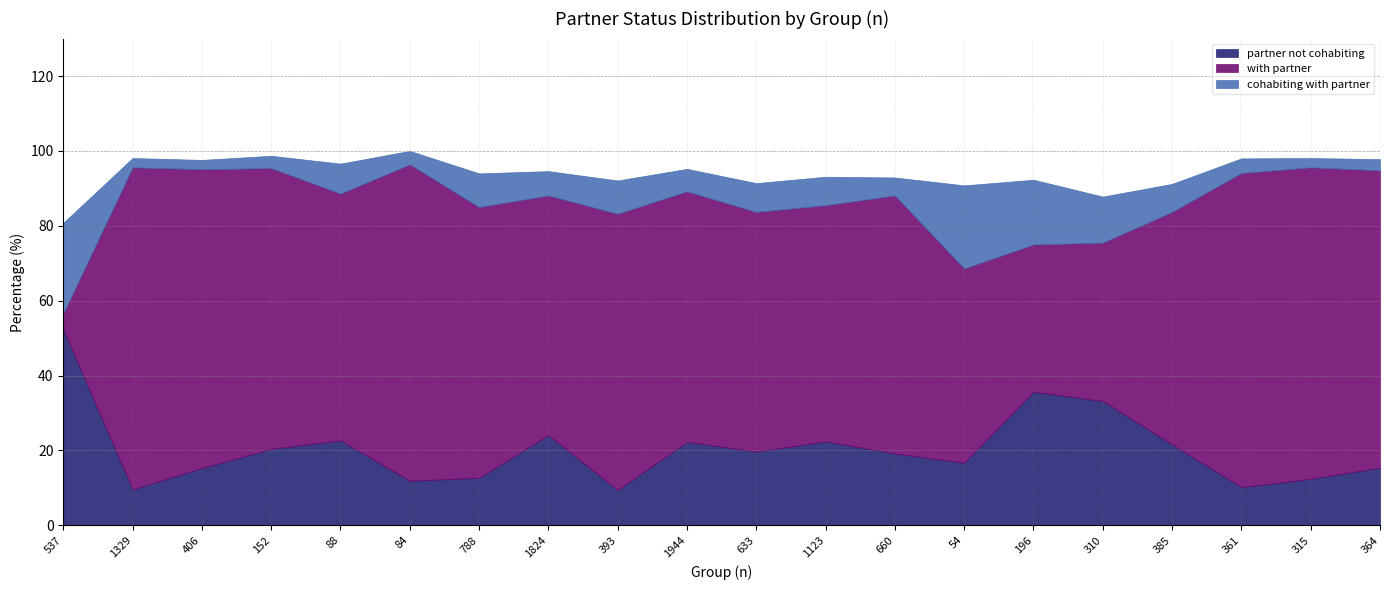

Between 310 and 1329, which is larger?

310